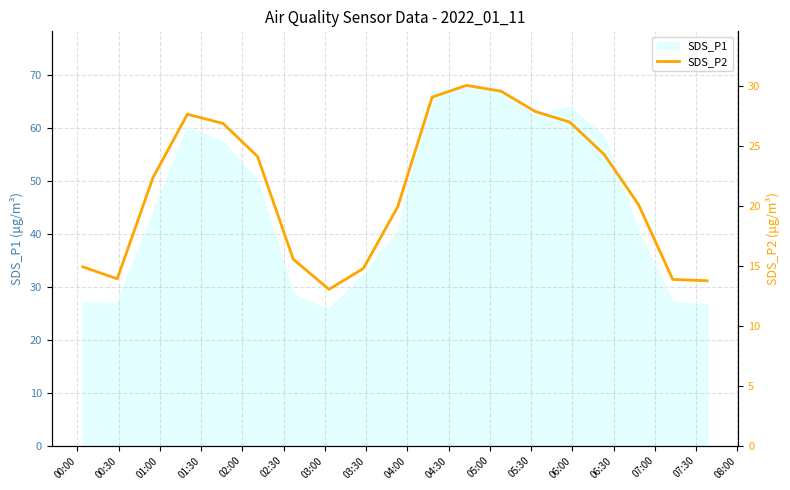

True or false: the data has more than 0 interior local peaks.

True